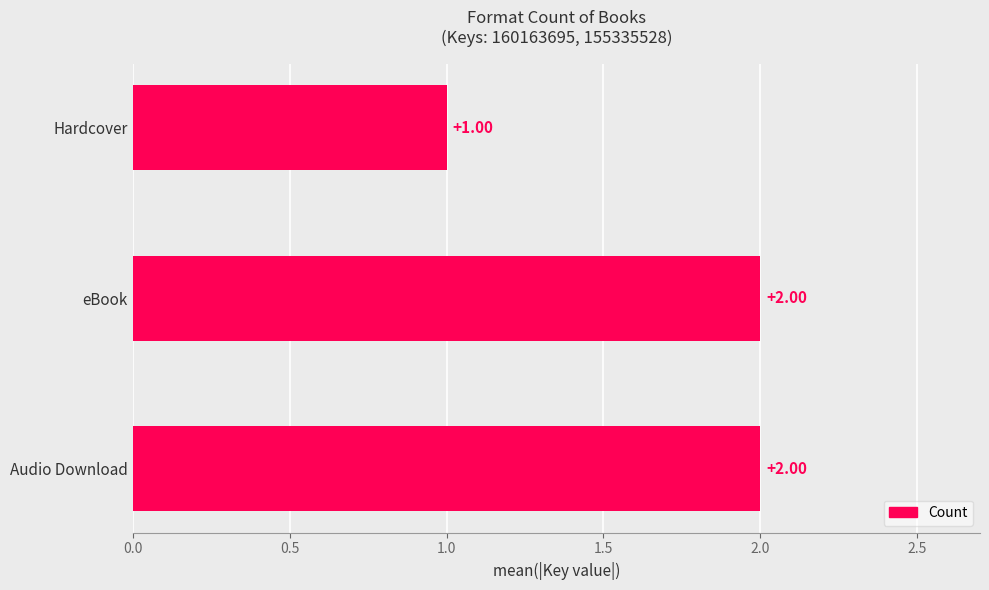

At which label is the value closest to 1?

Hardcover